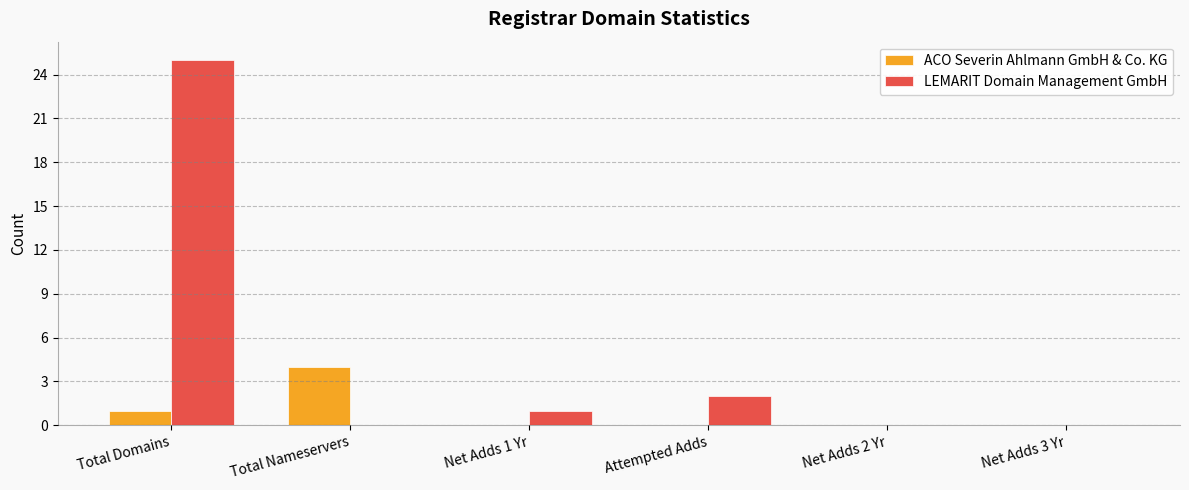

Which series changed the most between Total Domains and Net Adds 1 Yr?

LEMARIT Domain Management GmbH